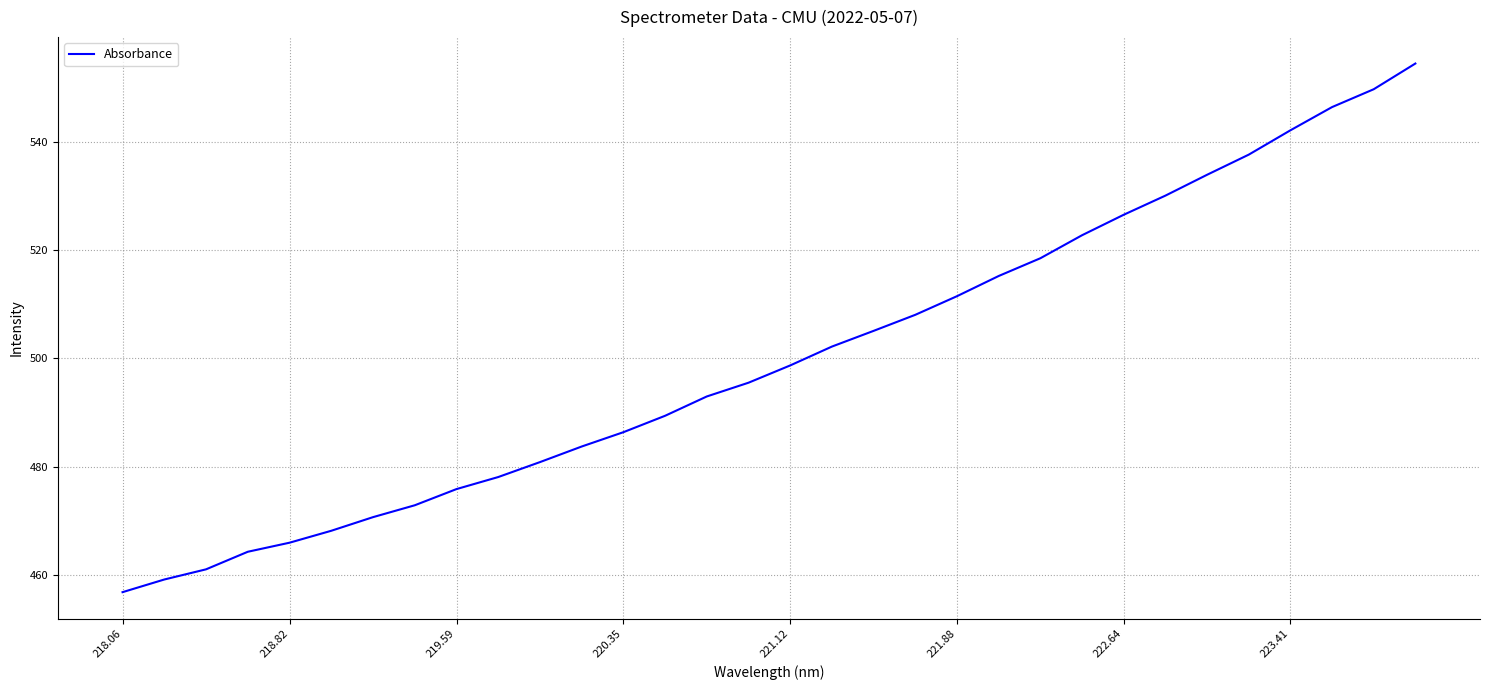

Does the chart display data point markers on the line(s)?

No